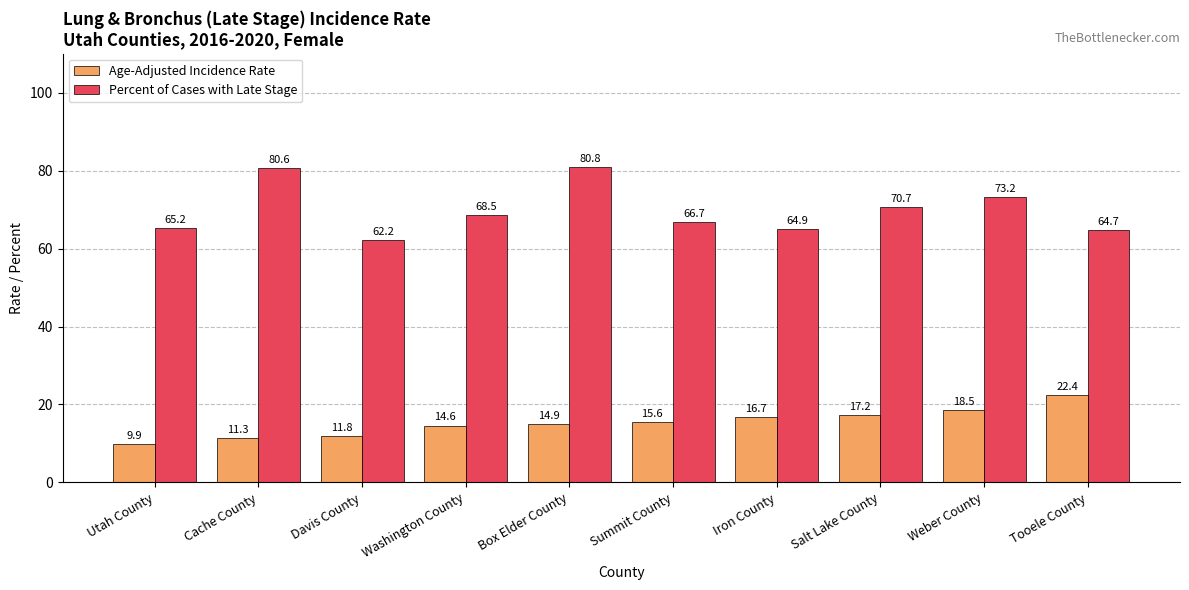

Which series has the widest spread of values?

Percent of Cases with Late Stage